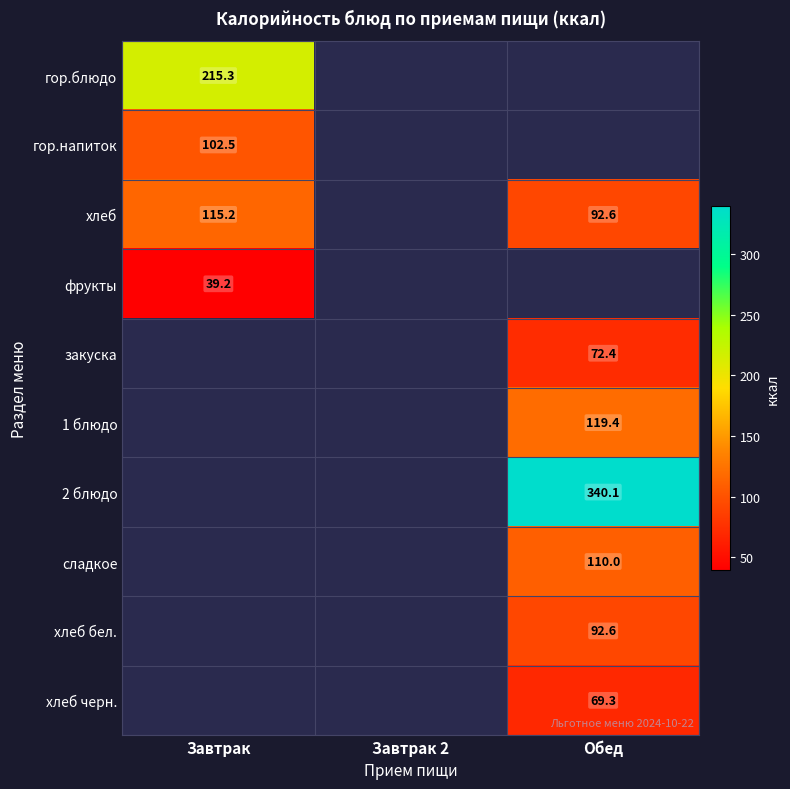

What is the difference between the хлеб values at Обед and Завтрак?

22.6